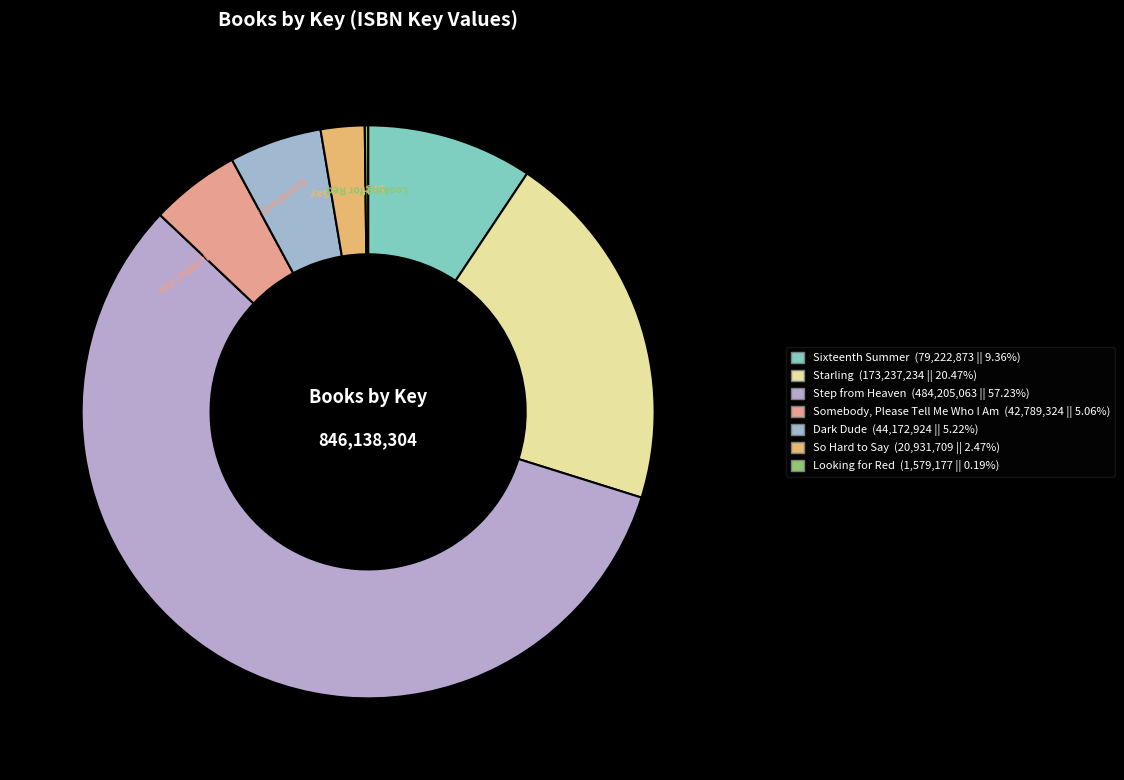

To the nearest percent, what portion does So Hard to Say represent?

2%